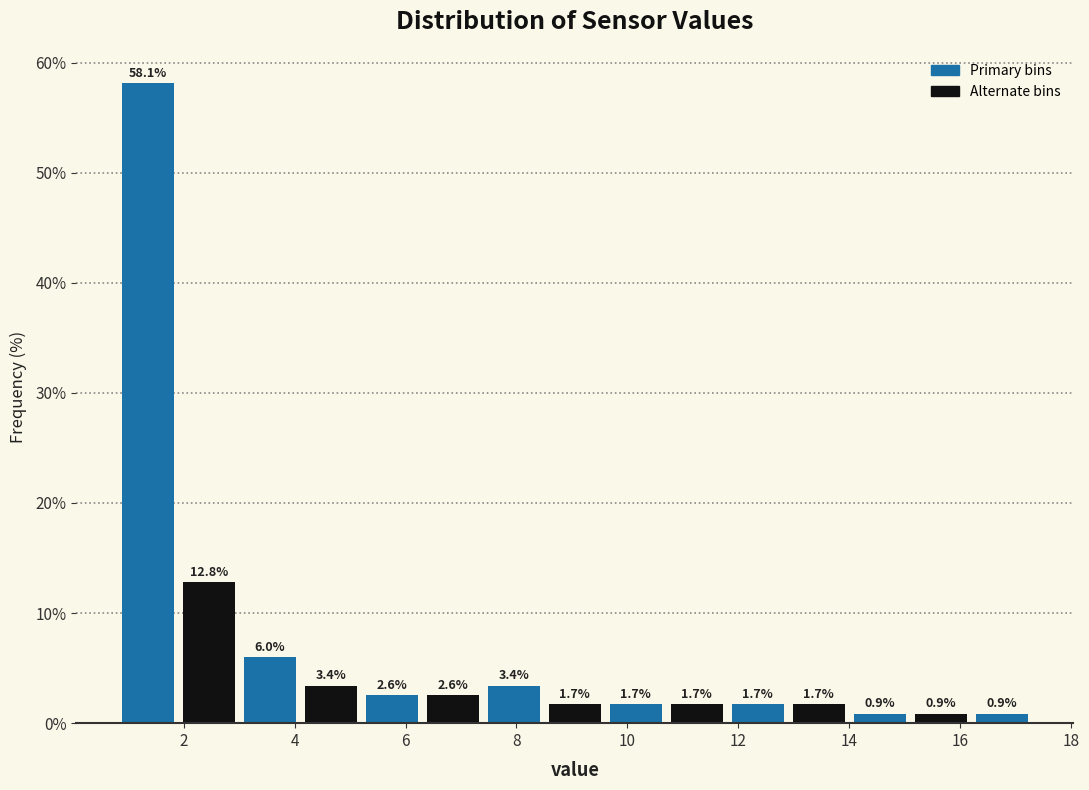

Which range on the x-axis has the tallest bar?

0.8 to 1.9